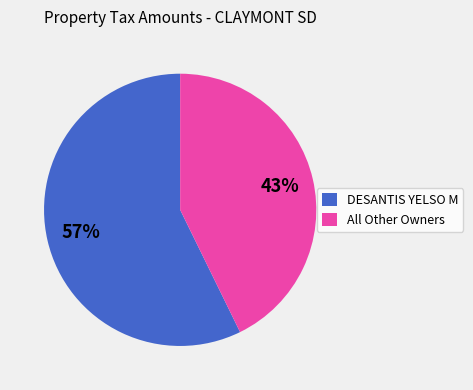

Does any single category account for the majority?

Yes